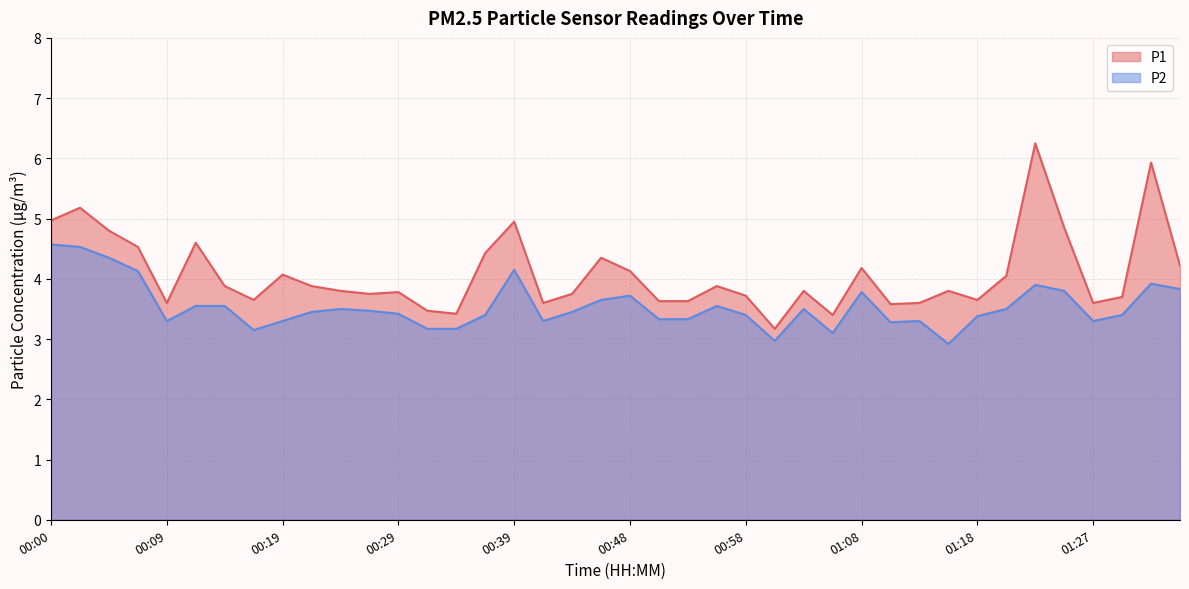

What is the smallest value displayed?

2.9